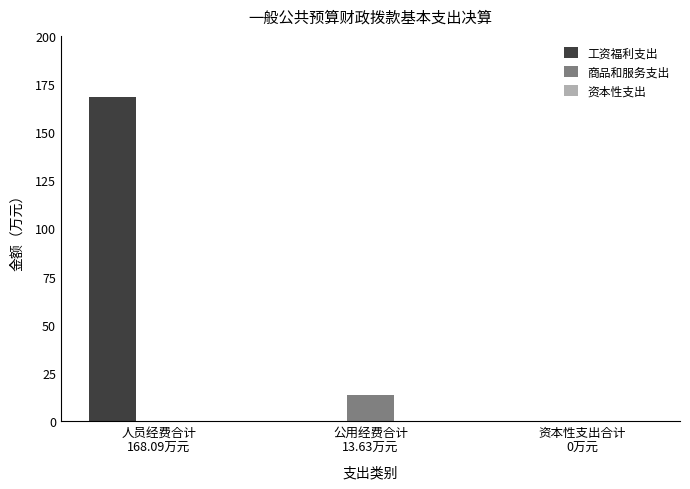

Are the bars grouped side by side (vs. stacked)?

Yes